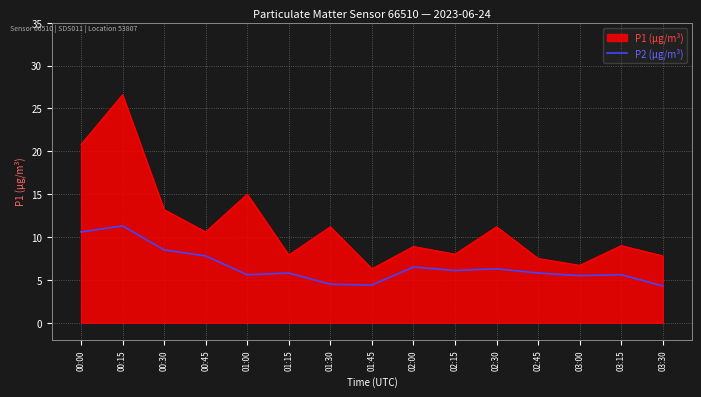

What position from the right is 00:30?

13